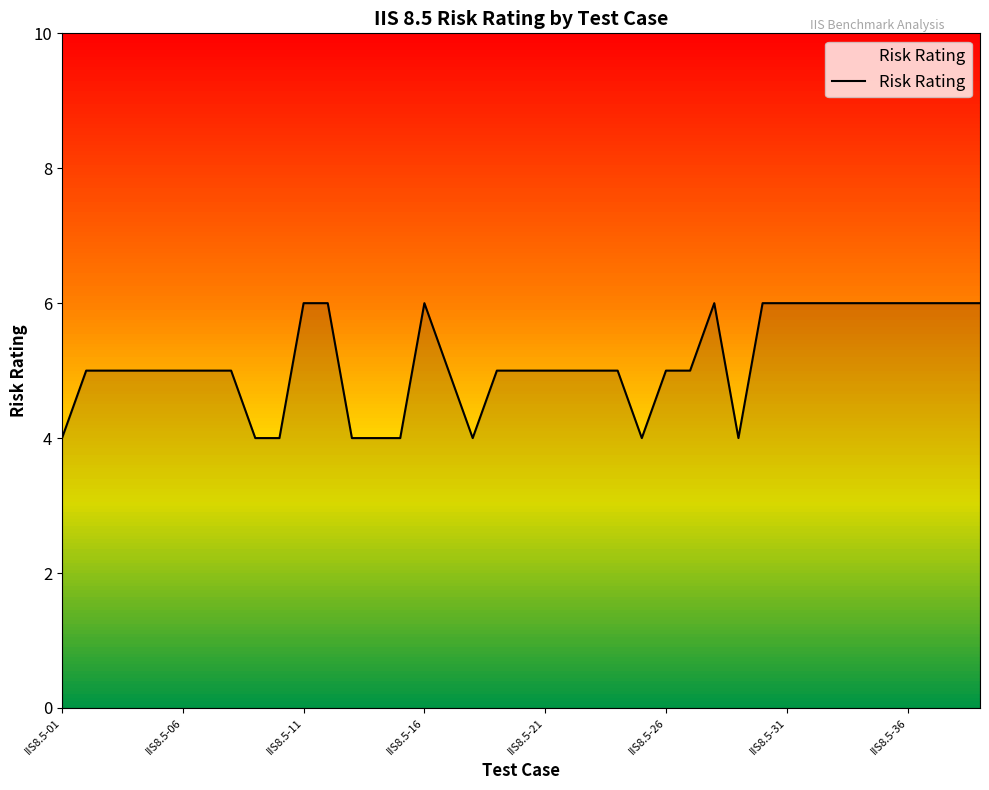

What position from the right is 26?

13